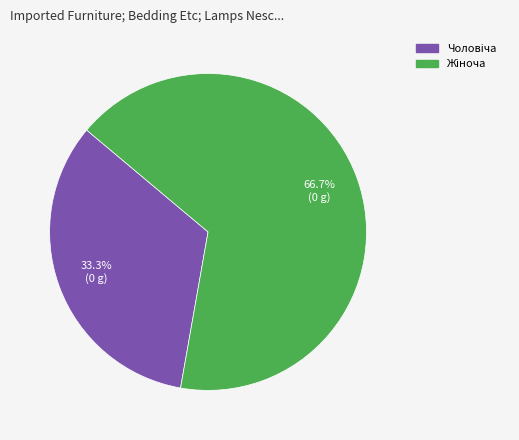

Is there any slice that represents more than half of the pie?

Yes